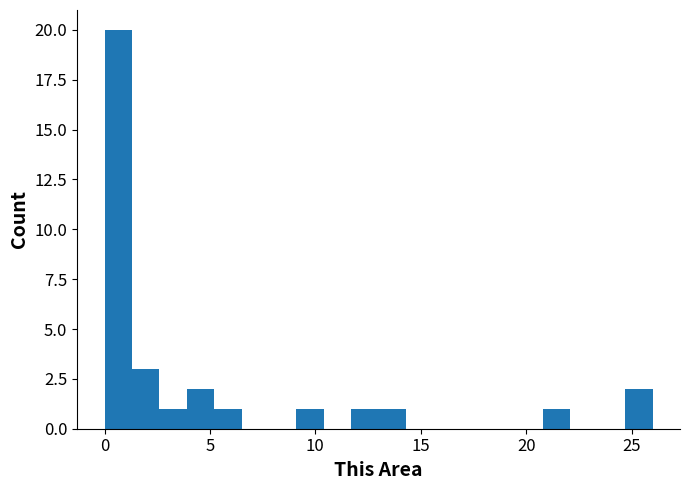

Read against the x-axis, roughly where is the centre of the tallest bar?

0.5